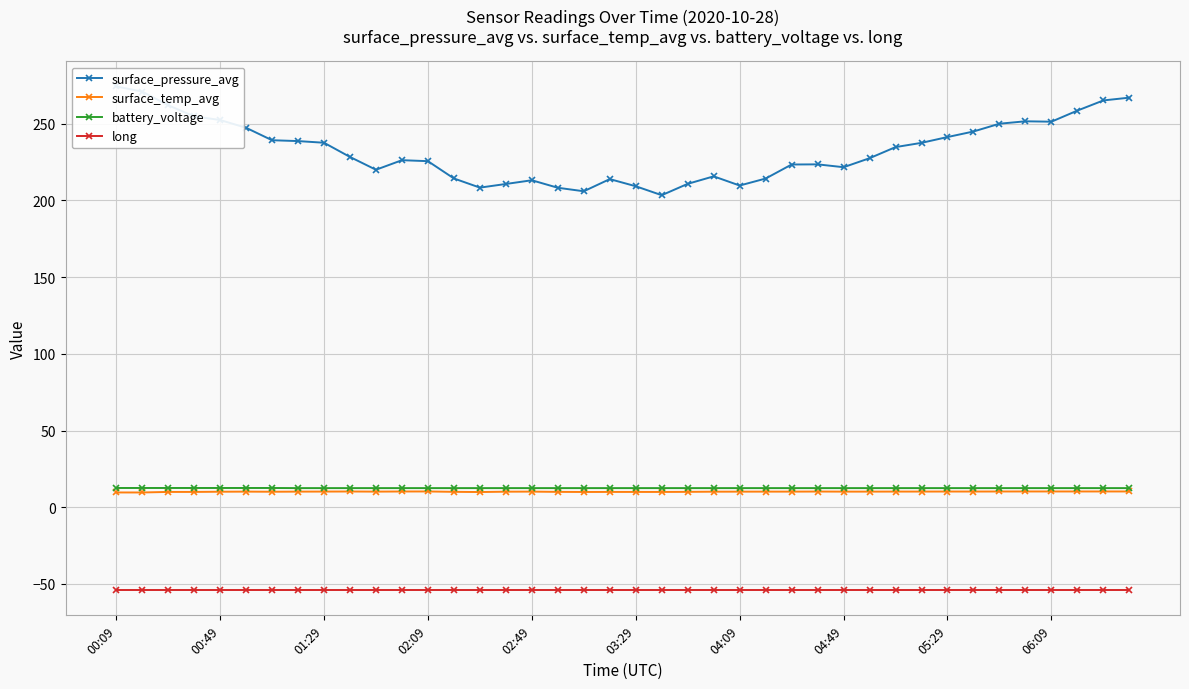

What is the difference between the maximum and second lowest values in the surface_temp_avg series?

0.7